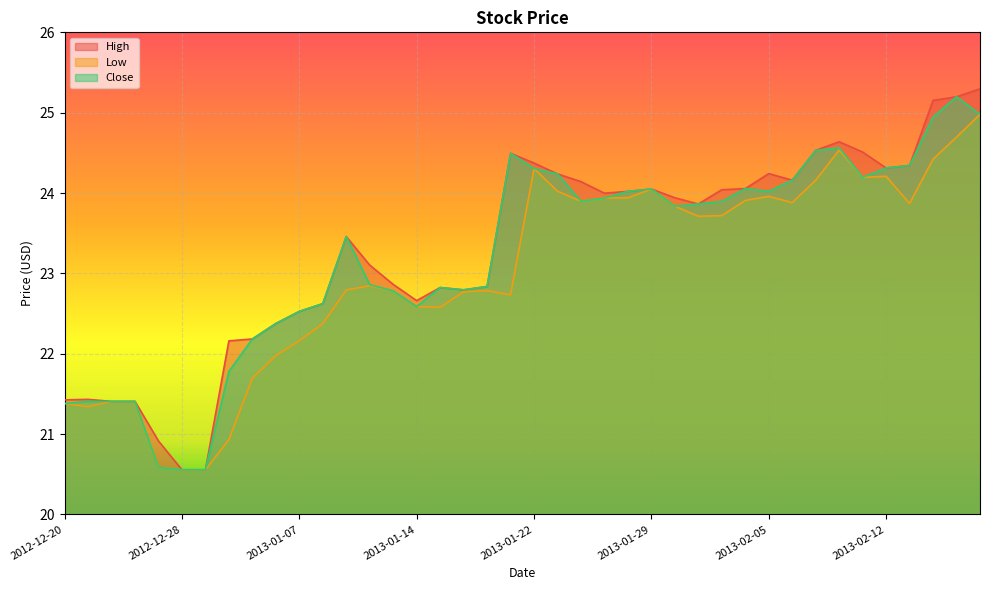

What is the value of the Low point at the 17th from the left?

22.6